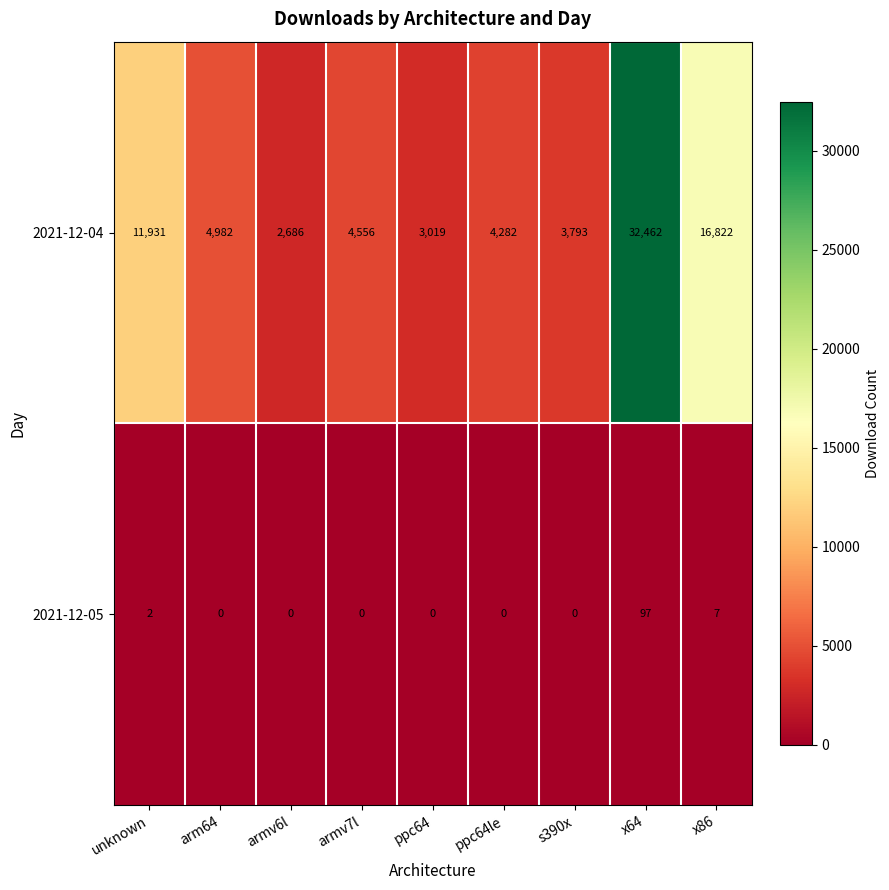

Reading right to left, what are all the values shown in this chart?

2021-12-04: 16822	32462	3793	4282	3019	4556	2686	4982	11931
2021-12-05: 7	97	0	0	0	0	0	0	2